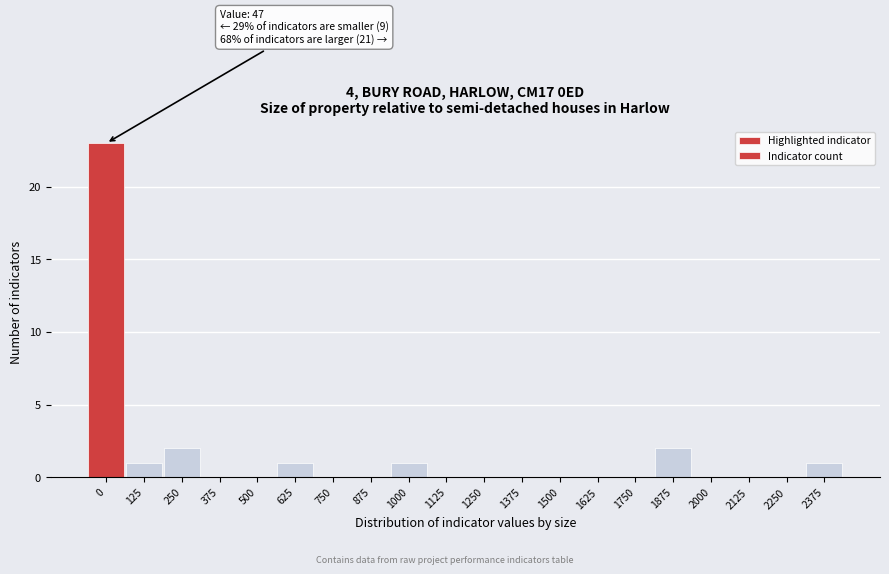

Reading left to right, transcribe all the data shown in this chart.

0=23	125=1	250=2	375=0	500=0	625=1	750=0	875=0	1000=1	1125=0	1250=0	1375=0	1500=0	1625=0	1750=0	1875=2	2000=0	2125=0	2250=0	2375=1